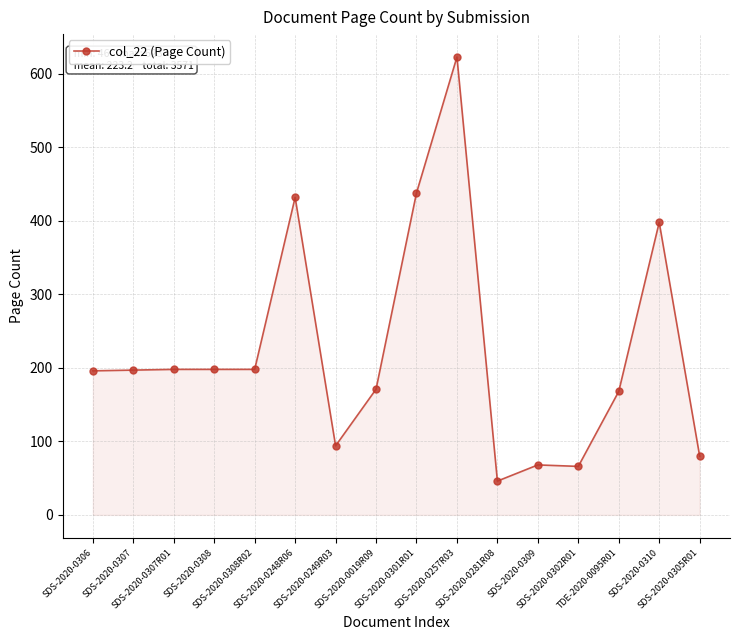

What is the minimum value shown in the chart?

46